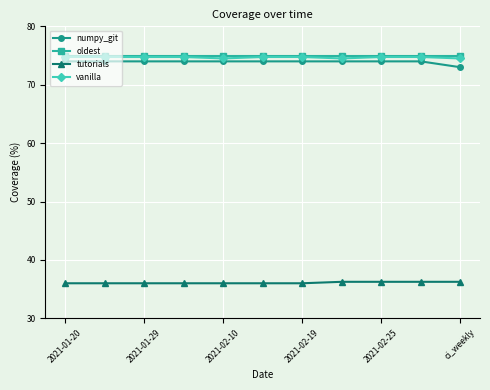

What is the value of the vanilla point at the 11th from the left?

74.5